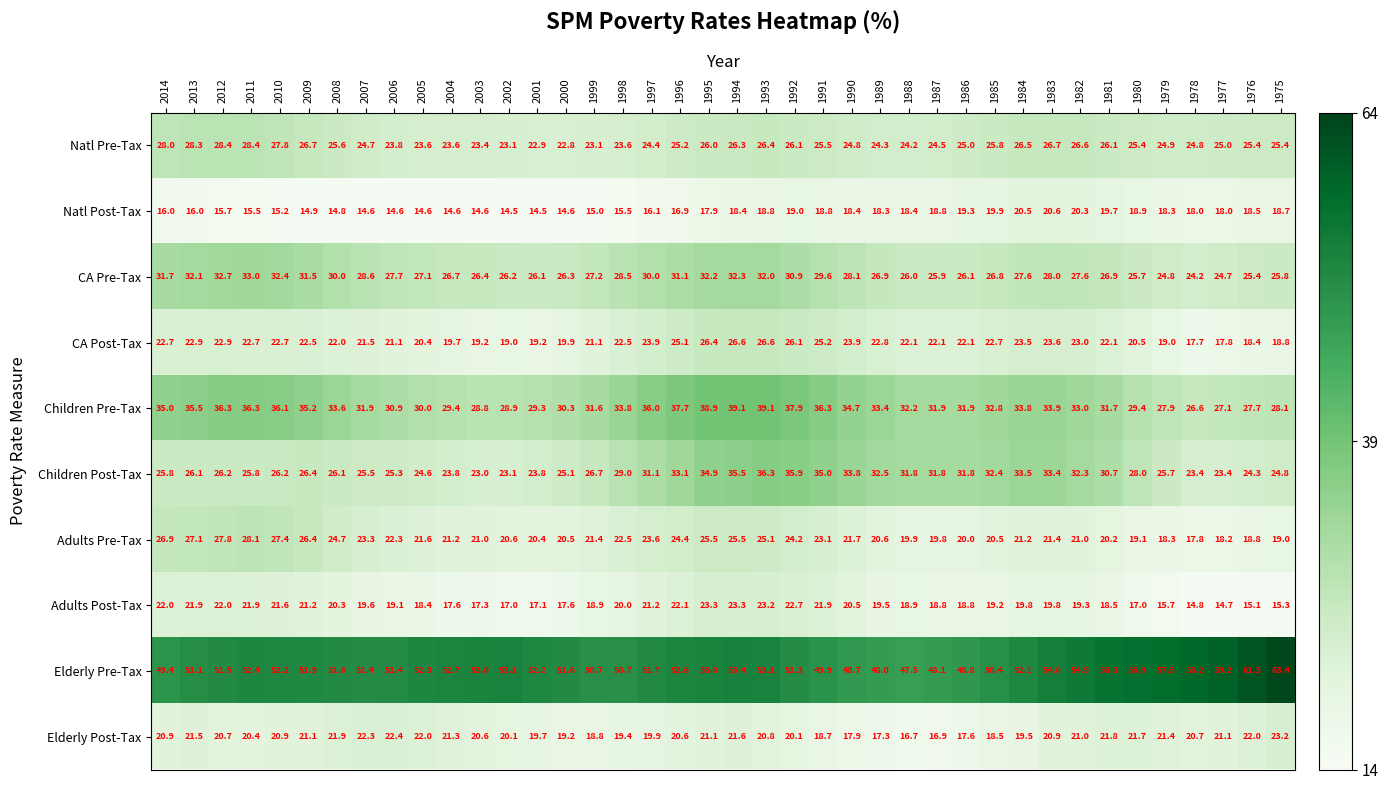

What is the sum of all Elderly Pre-Tax values?

2109.5